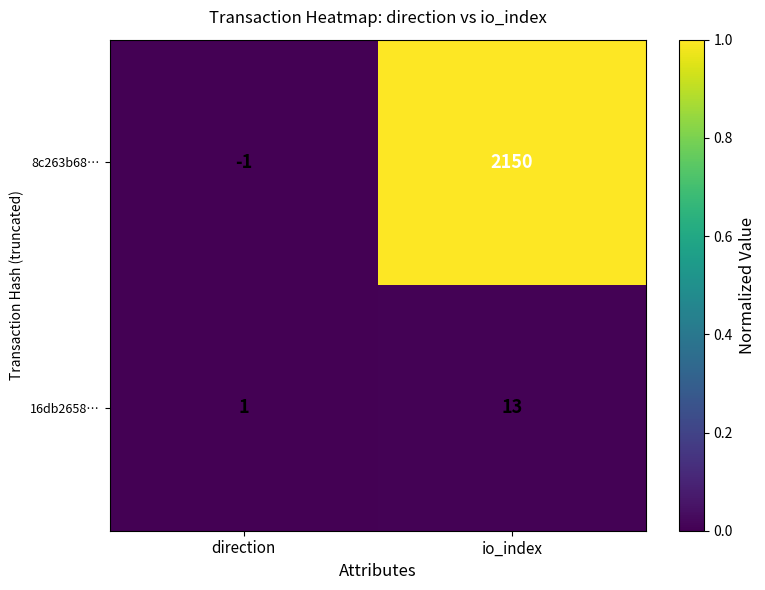

What is the greatest value displayed?

2150